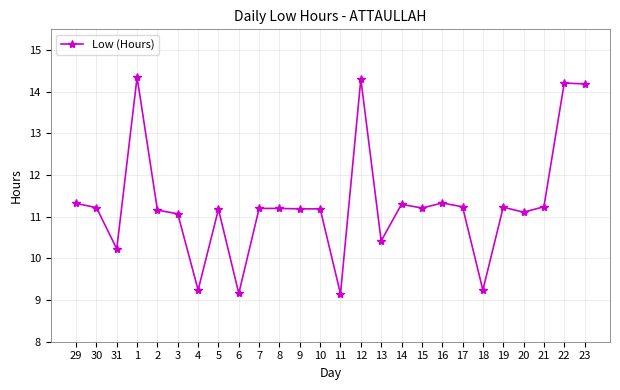

True or false: the data has more than 0 interior local peaks.

True